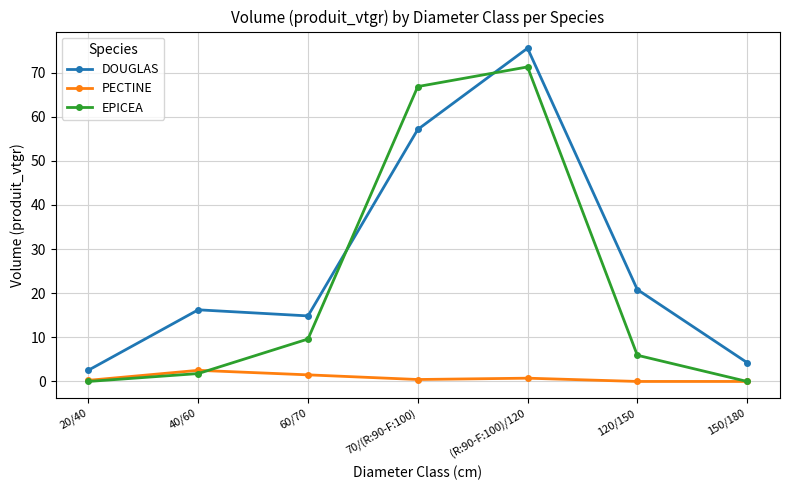

Which series has the widest spread of values?

DOUGLAS